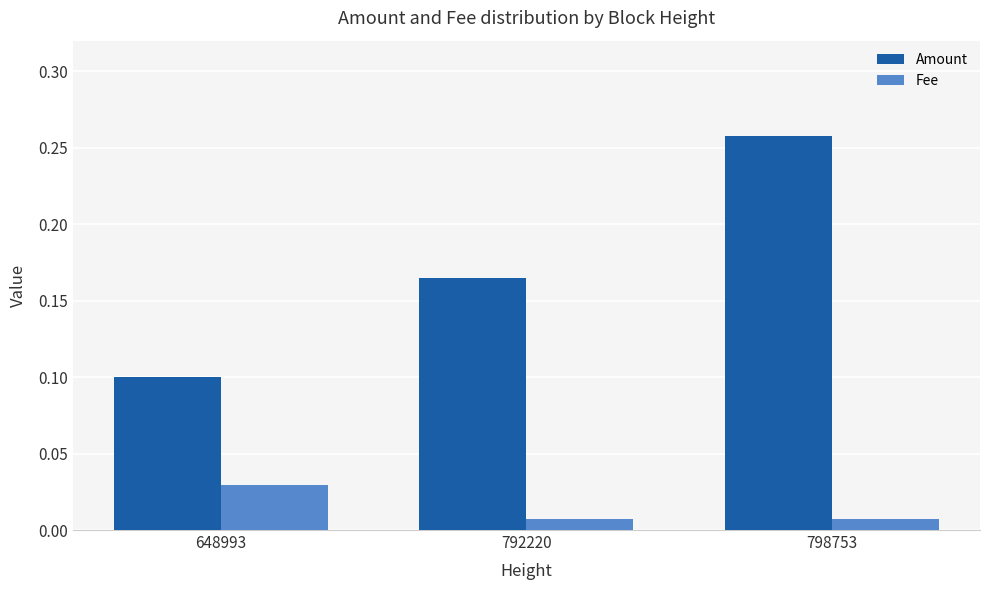

Which category has the lowest value in the Amount series?

648993